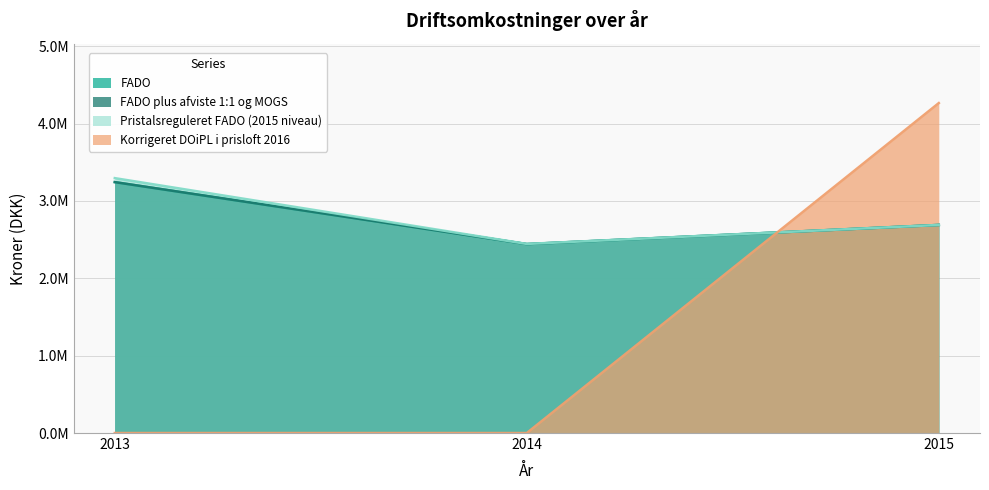

The value of FADO at 2013 is 964099.7. True or false?

False